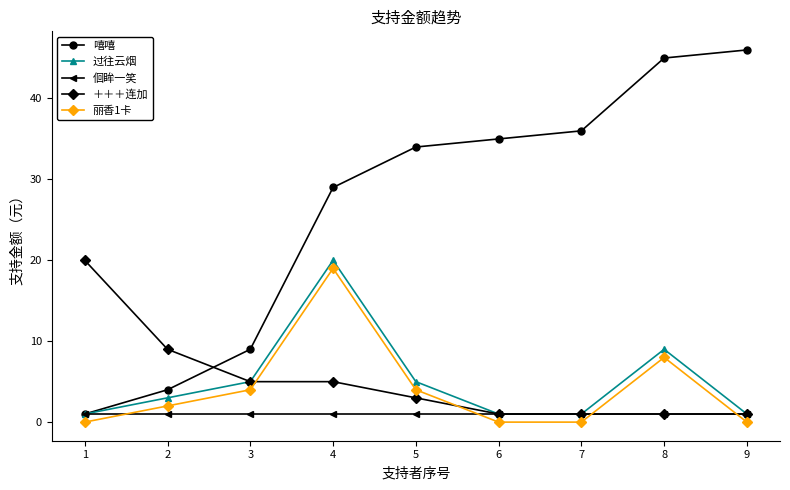

Is the value of ＋＋＋连加 at 1 greater than the value of 丽香1卡 at 9?

Yes